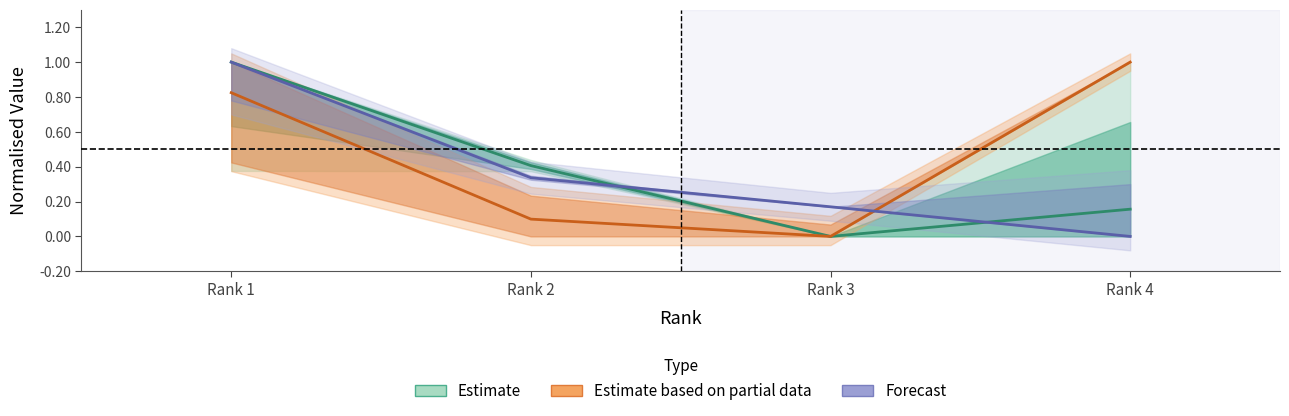

At which category is the sum across all series the highest?

Rank 1